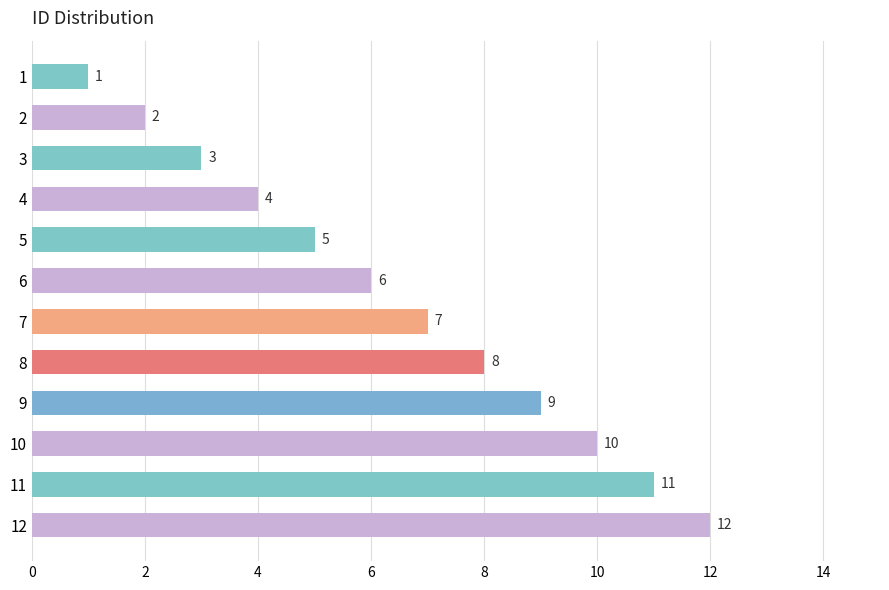

What is the sum of all values?

78